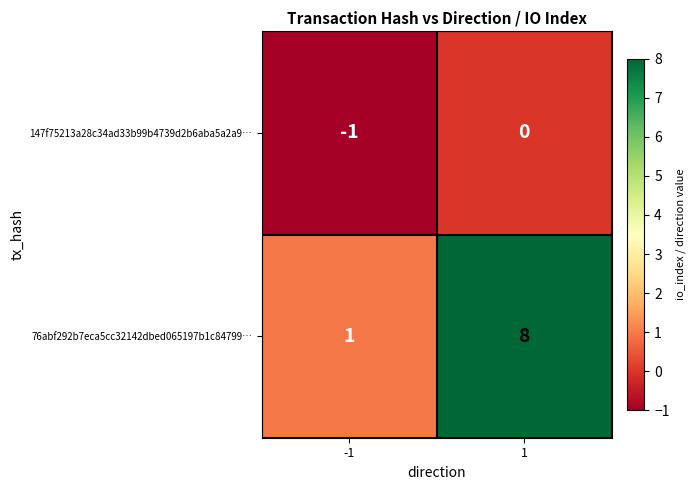

Is it true that 76abf292b7eca5cc32142dbed065197b1c84799… equals 8 at 1?

True